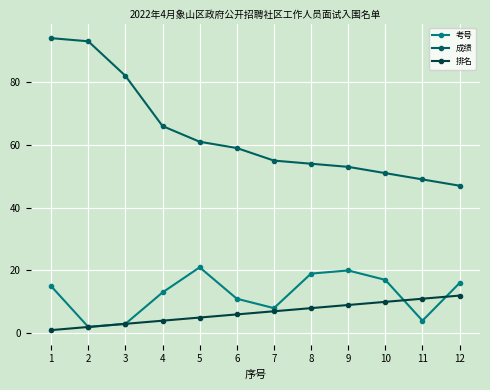

Which series has the widest spread of values?

成绩